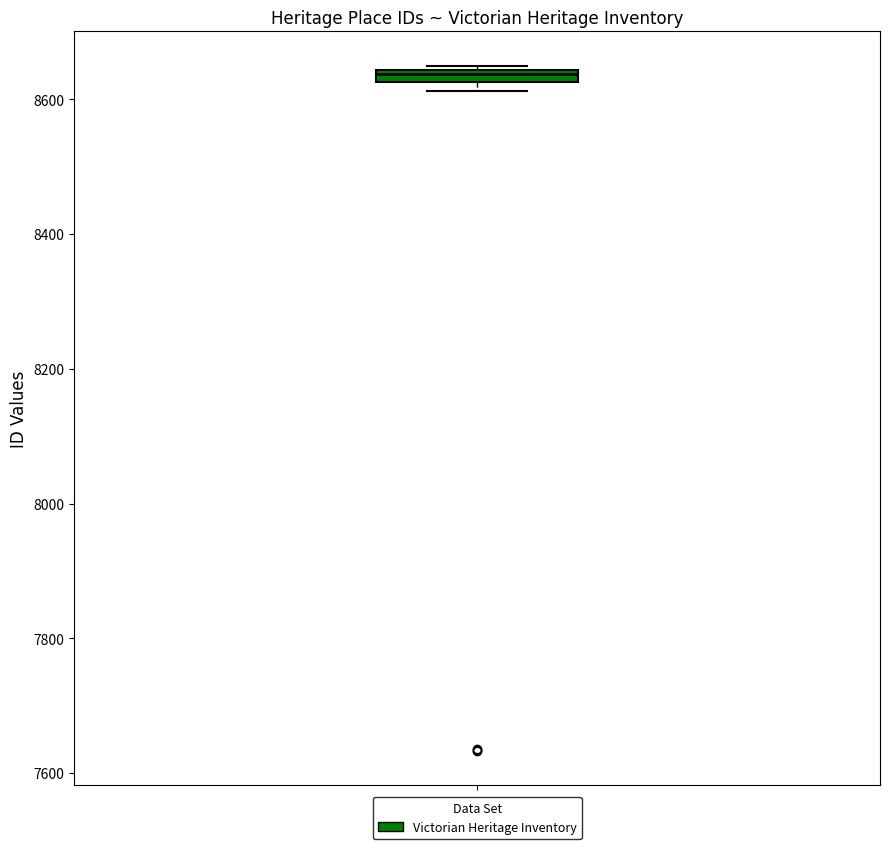

Where is the lower edge of the box on the y-axis? The values are not printed on the chart, so give them approximately, as read against the axis.

8620